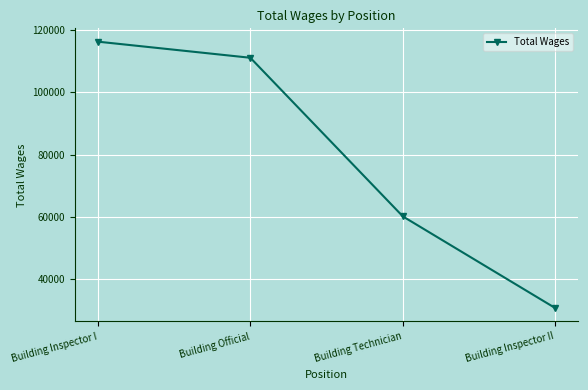

What is the difference between the maximum and minimum values?

85736